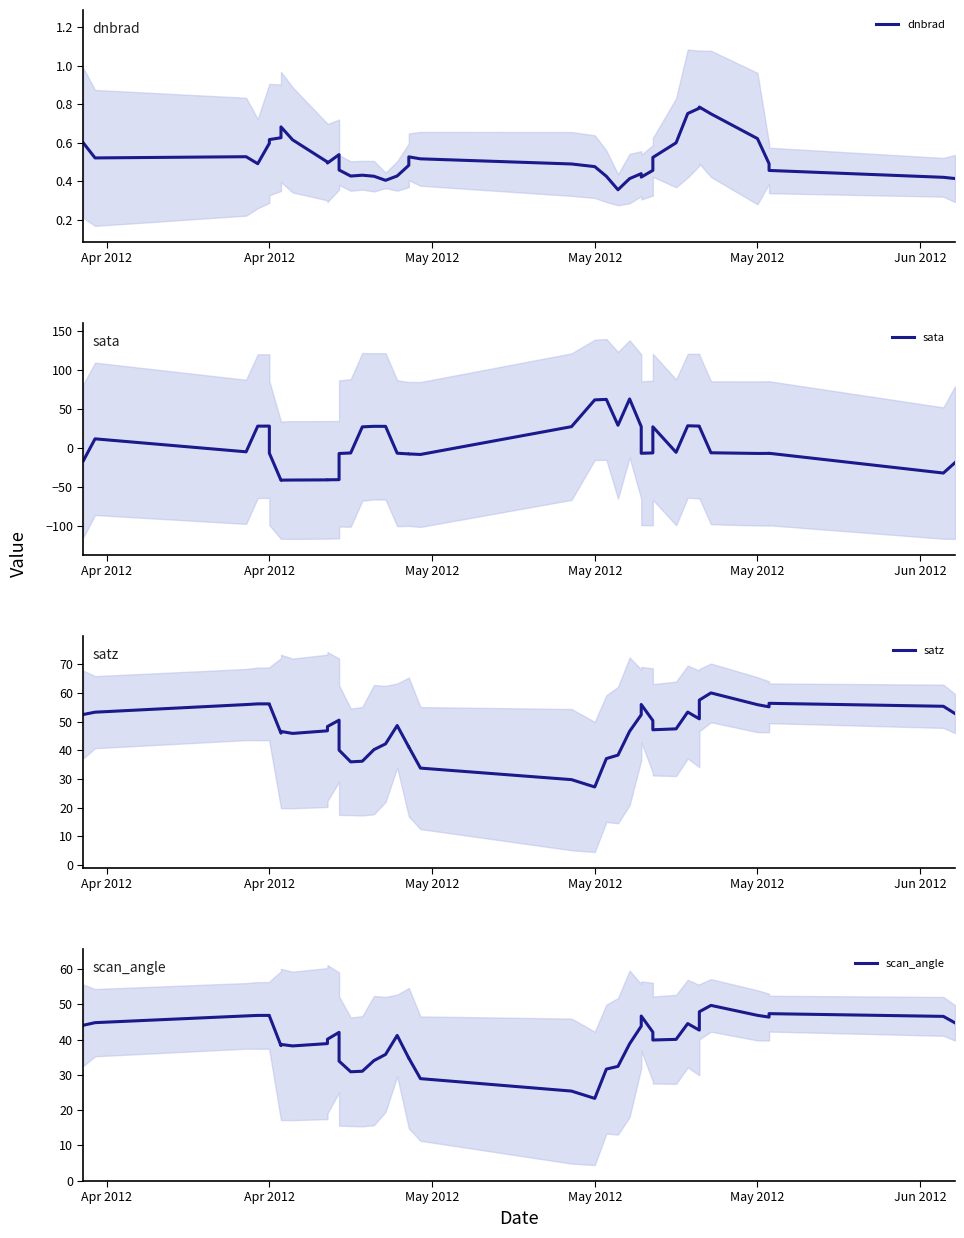

How many data points in satz are less than 48?

19